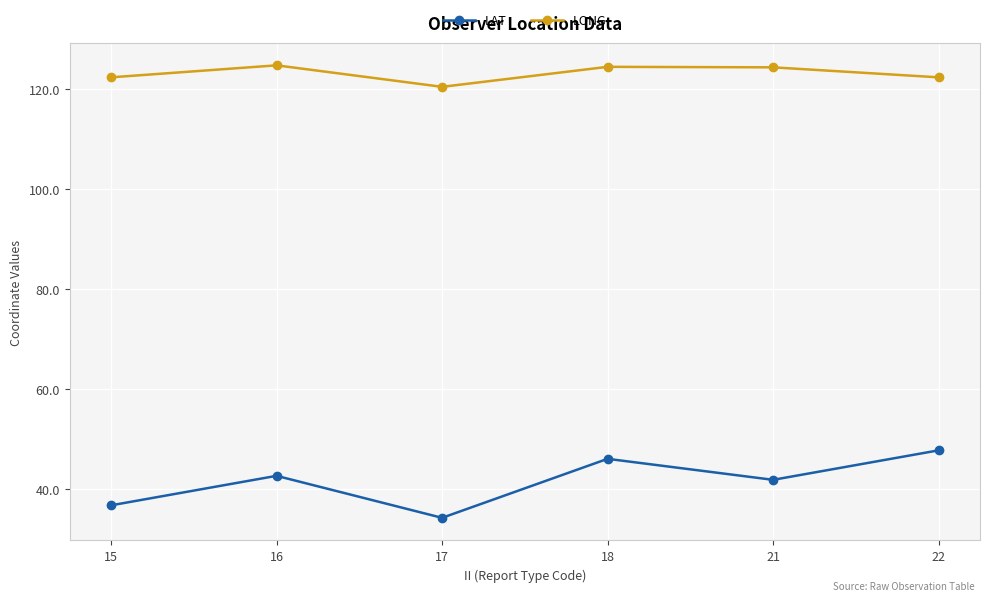

List the series in order of their overall mean, lowest first.

LAT, LONG